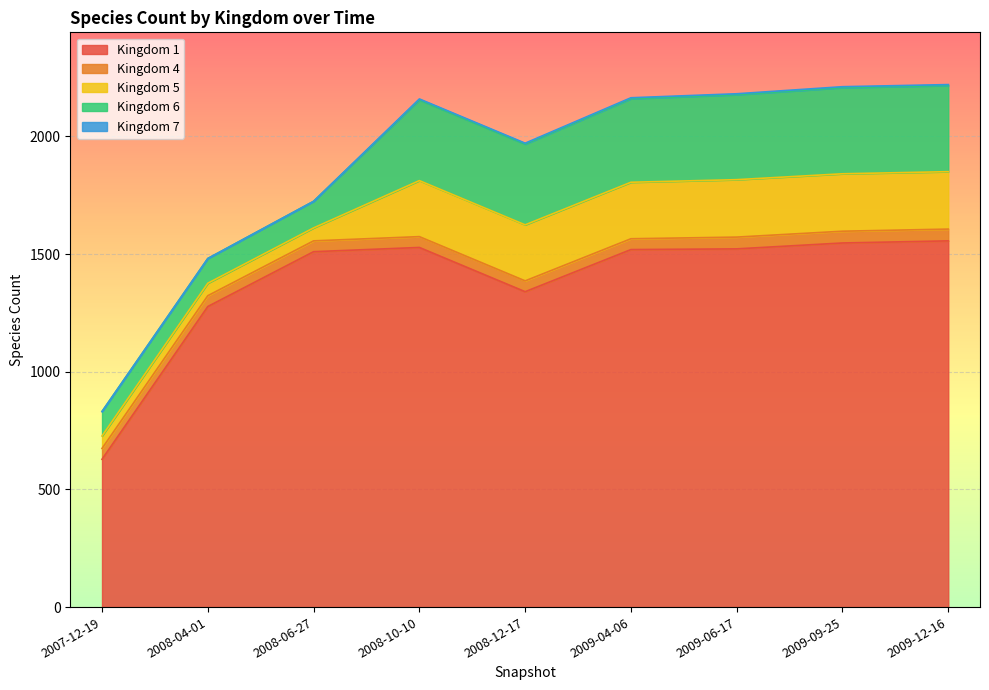

At which label is 5 closest to 148?

2008-10-10